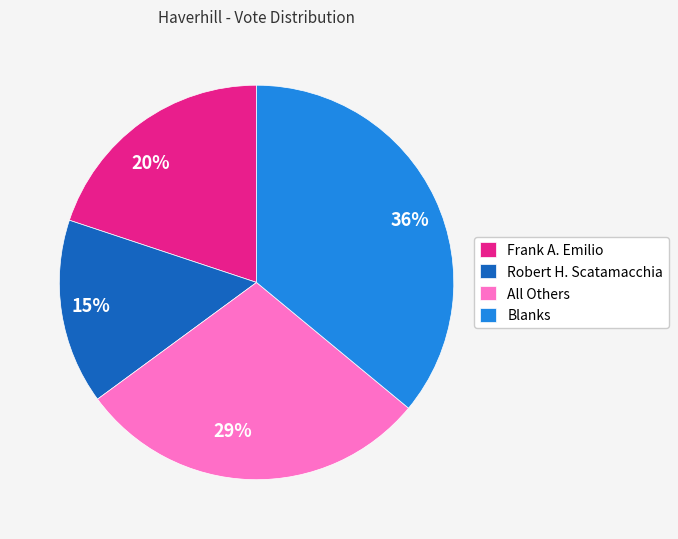

How many segments does this pie chart have?

4